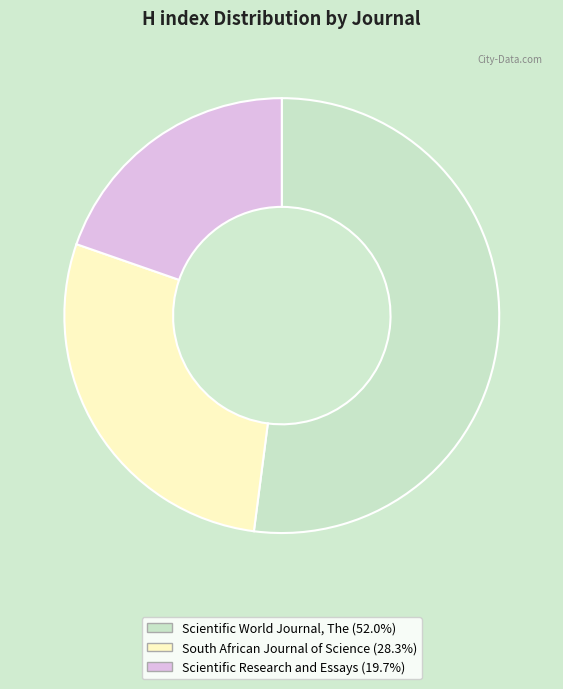

Rank the categories by value from lowest to highest.

Scientific Research and Essays, South African Journal of Science, Scientific World Journal, The